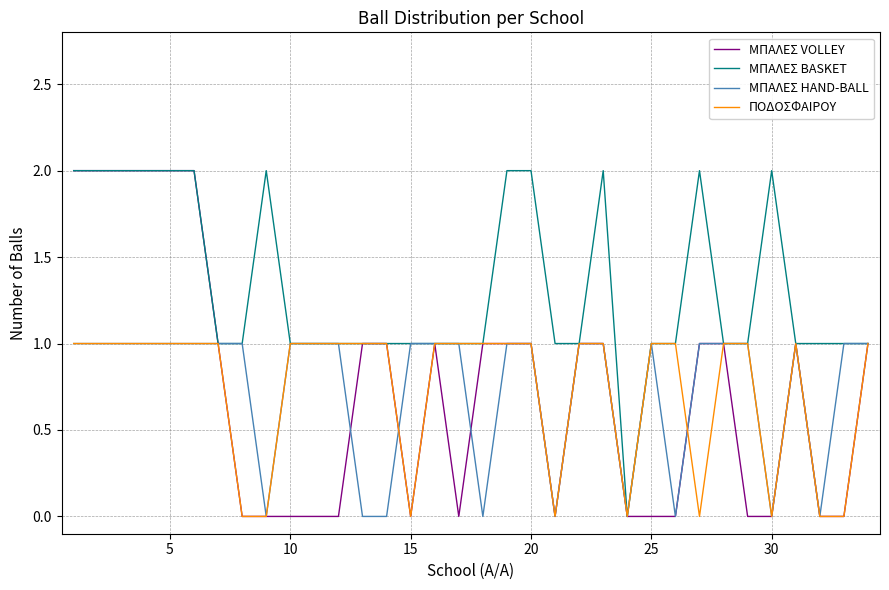

What is the sum of all ΠΟΔΟΣΦΑΙΡΟΥ values?

25